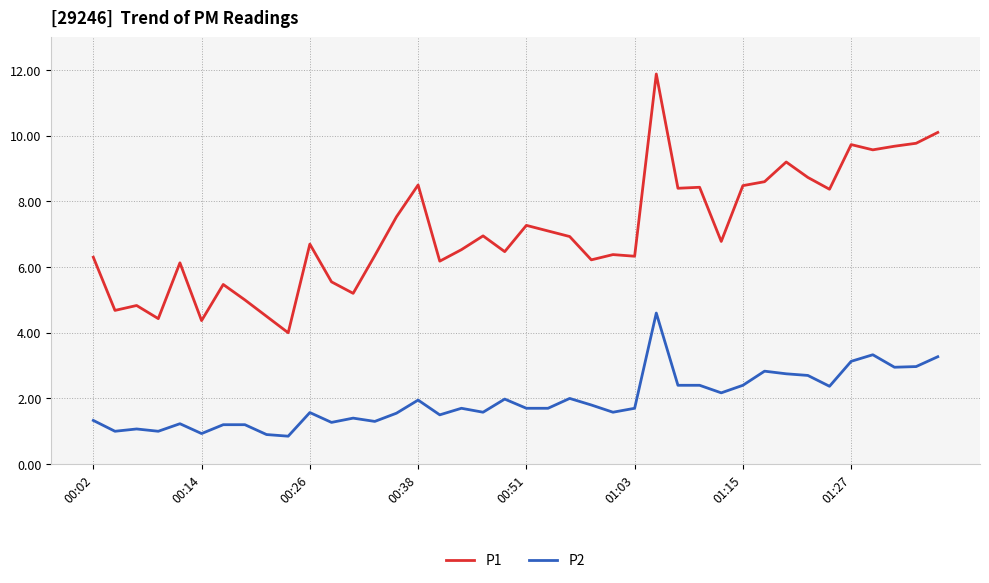

True or false: P1 and P2 intersect in this chart.

False